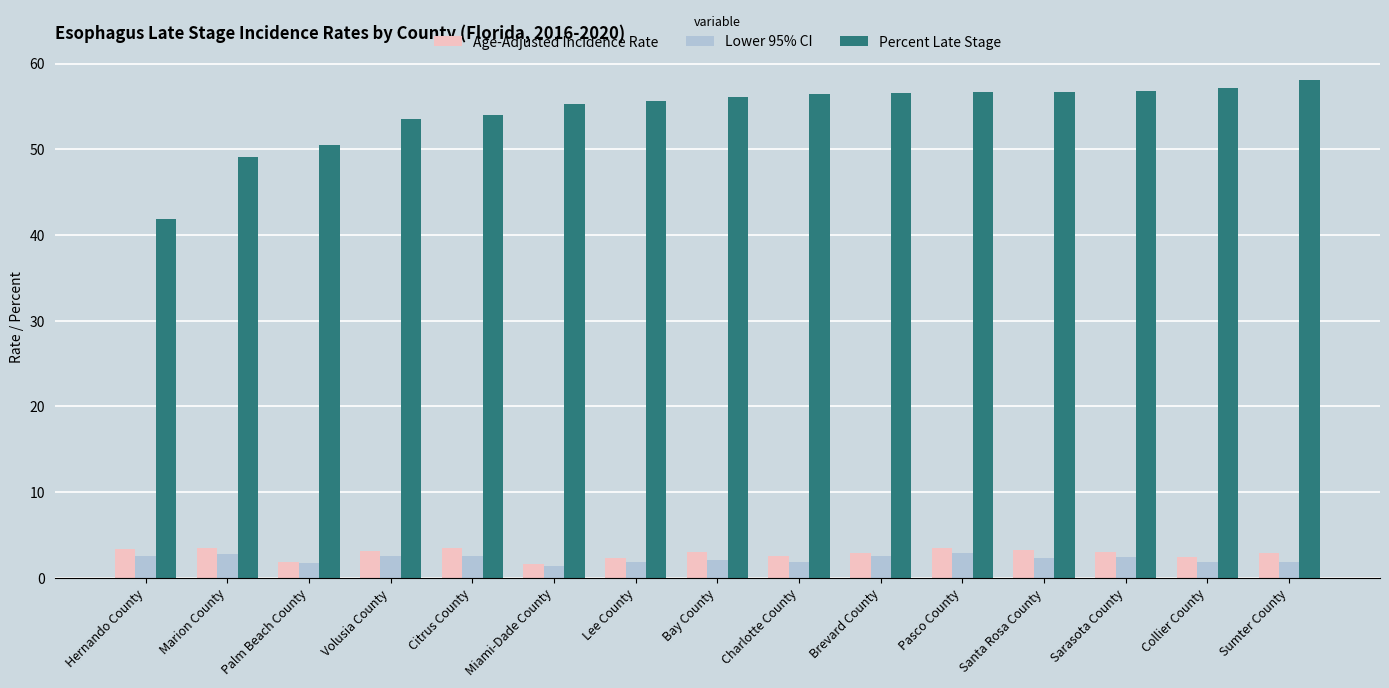

Which series has the largest range (max minus min)?

Percent Late Stage